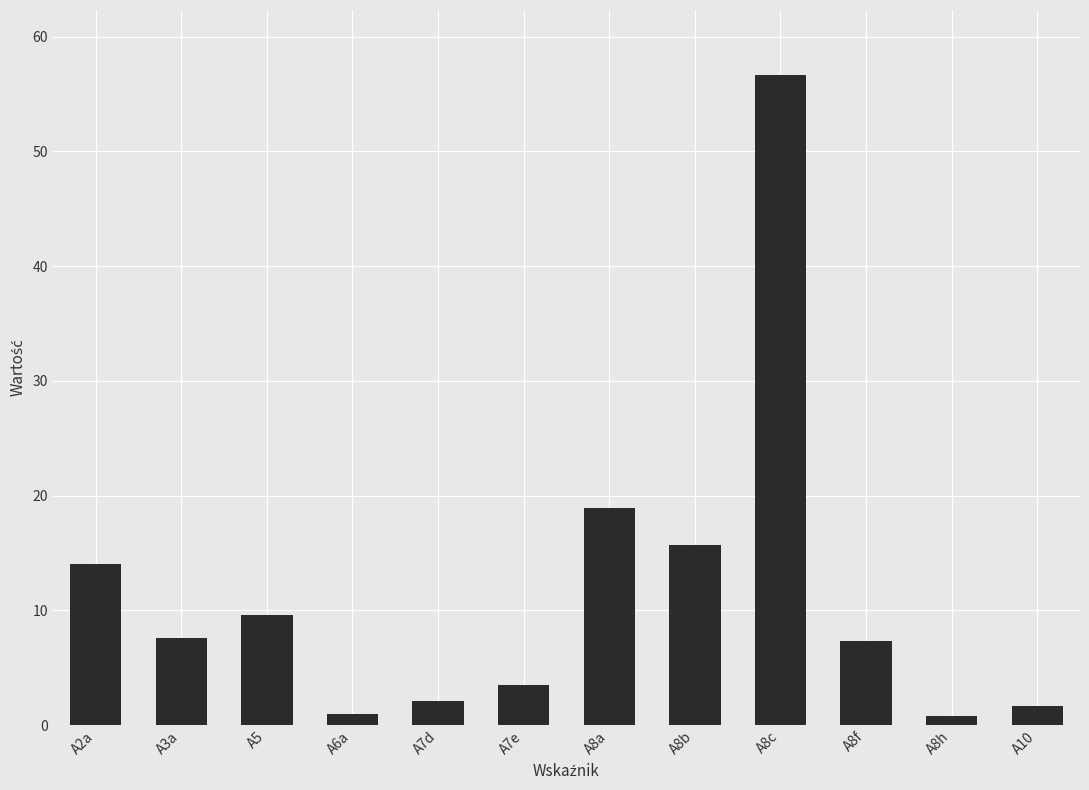

True or false: the data shows 3.5 at A7e.

True